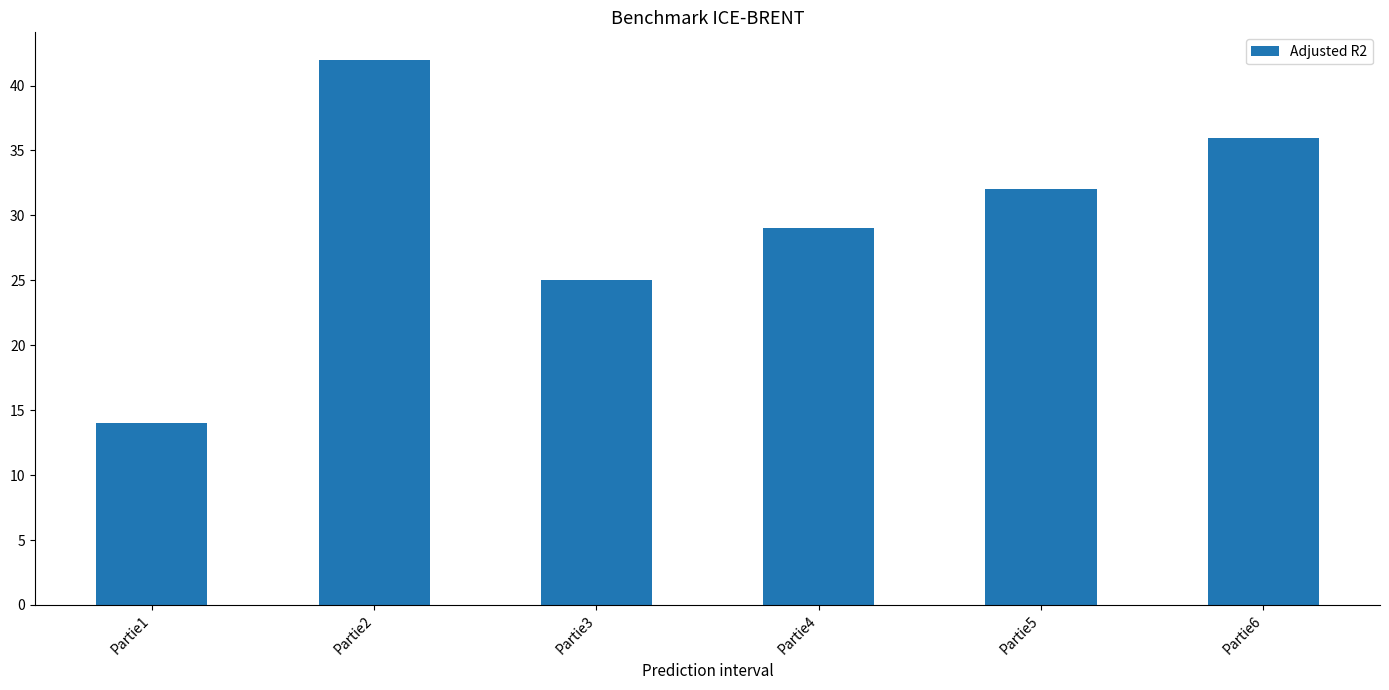

List the labels in order of value, largest first.

Partie2, Partie6, Partie5, Partie4, Partie3, Partie1